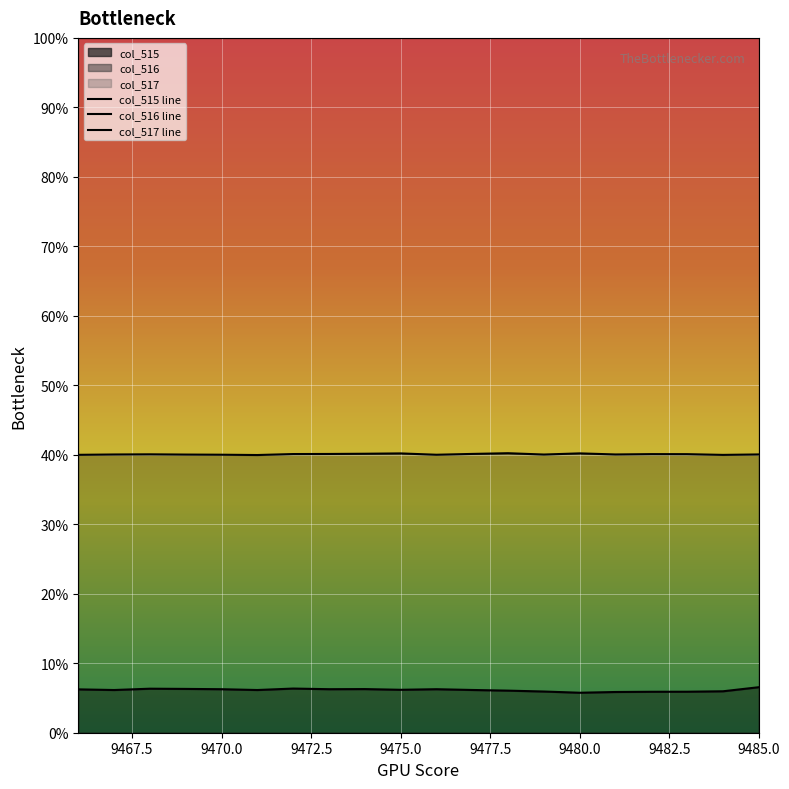

List the series in order of their overall mean, lowest first.

col_515 line, col_516 line, col_517 line